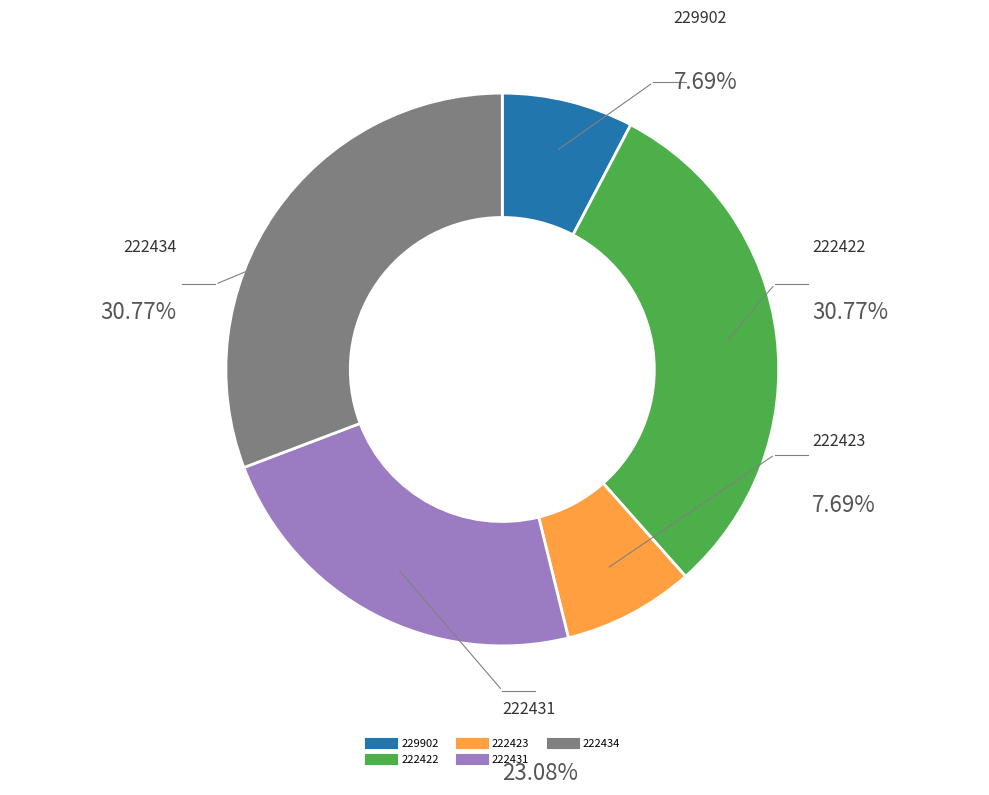

Is 222422 the majority of the pie?

No